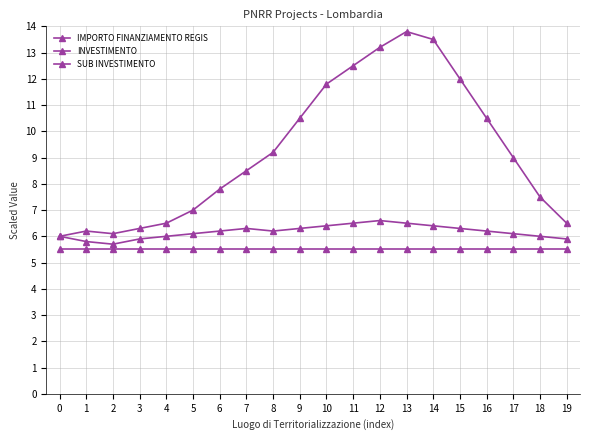

True or false: INVESTIMENTO and SUB INVESTIMENTO intersect in this chart.

False